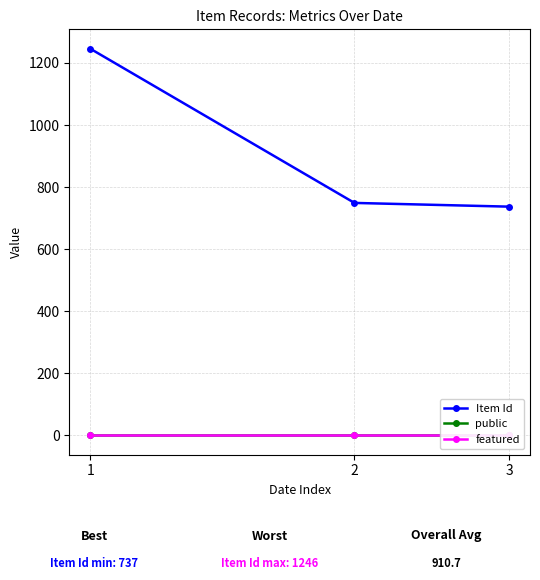

True or false: featured has a value of 0 at 1.

True